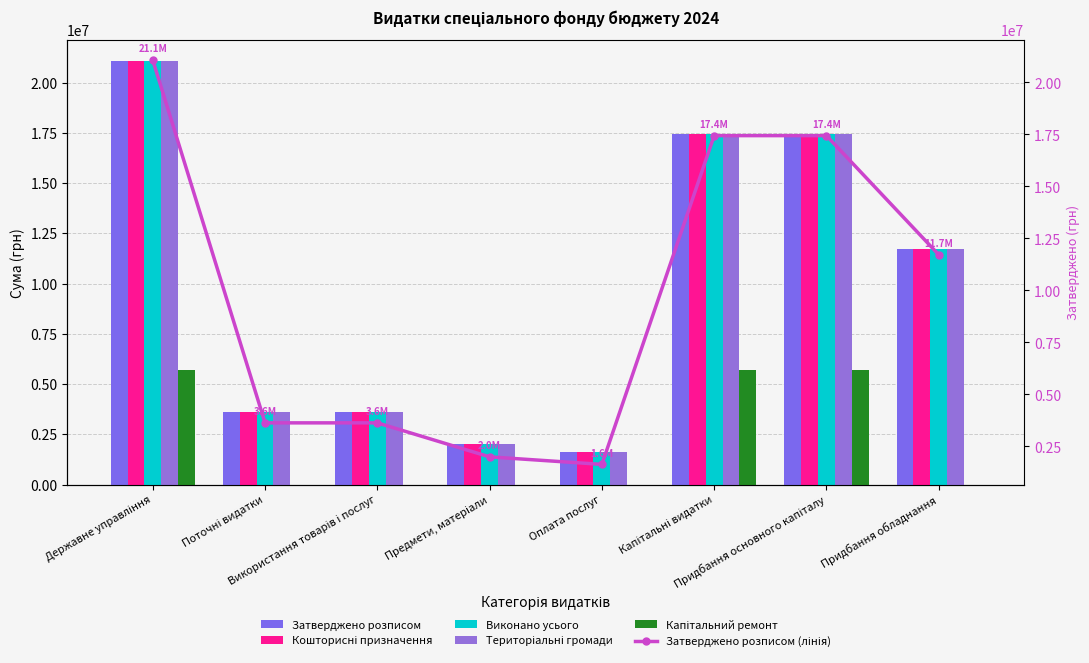

What is the spread (max minus min) of values at Предмети, матеріали?

1997035.9